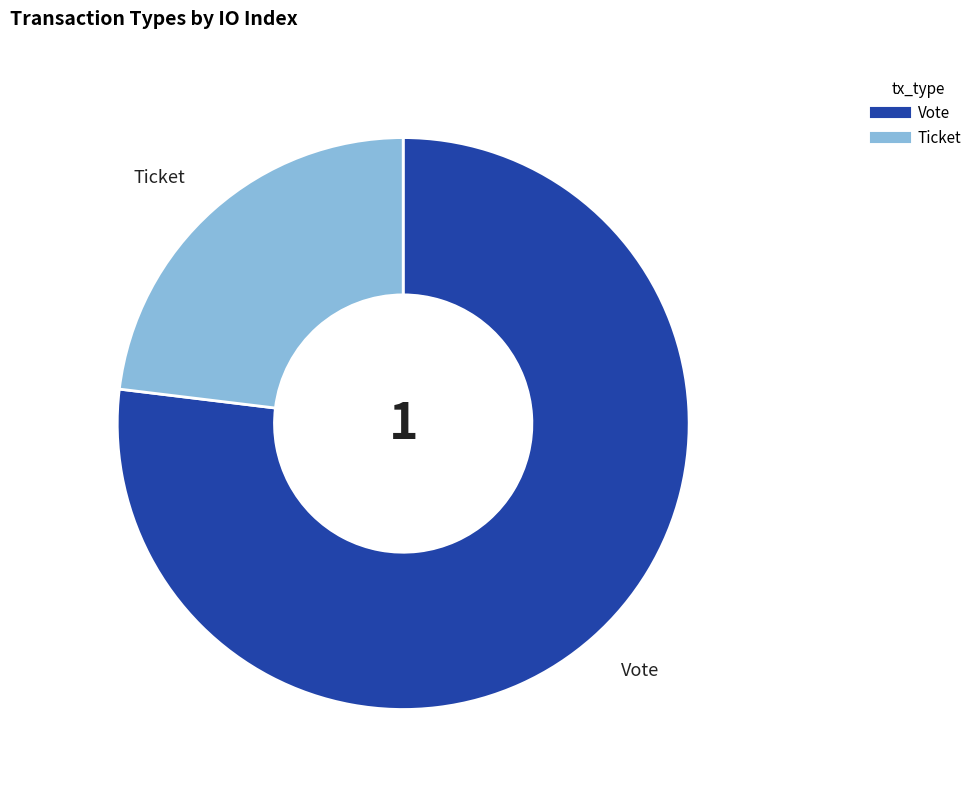

Is it true that Vote is 68% of the pie?

False